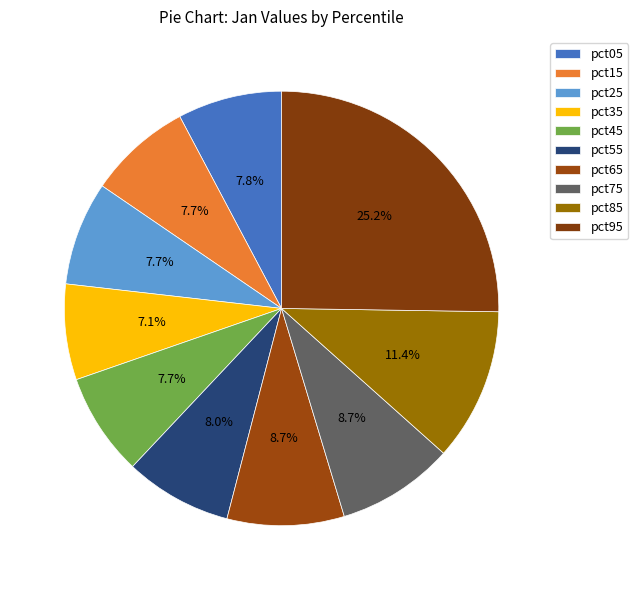

How many slices are in this pie chart?

10